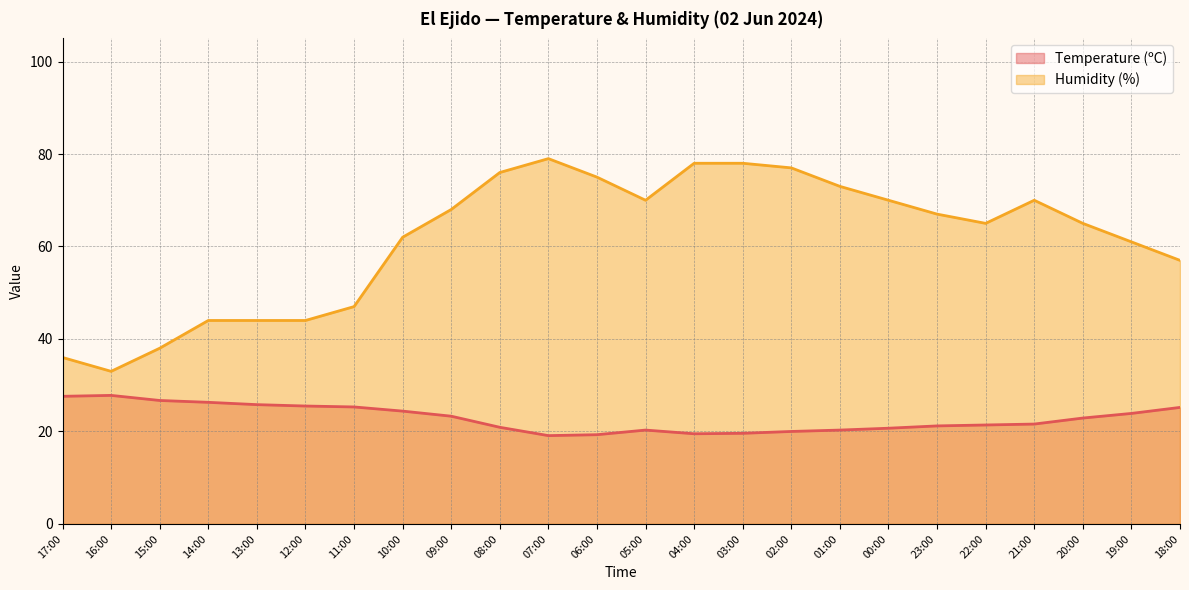

Does the chart display data point markers on the line(s)?

No